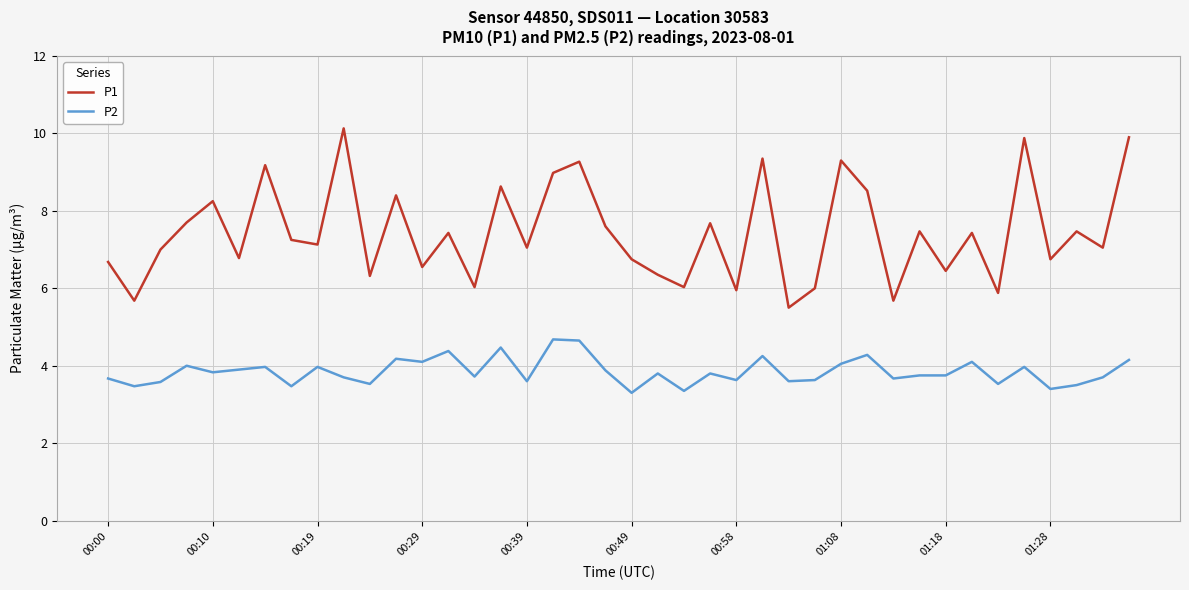

What is the maximum value for P1?

10.1